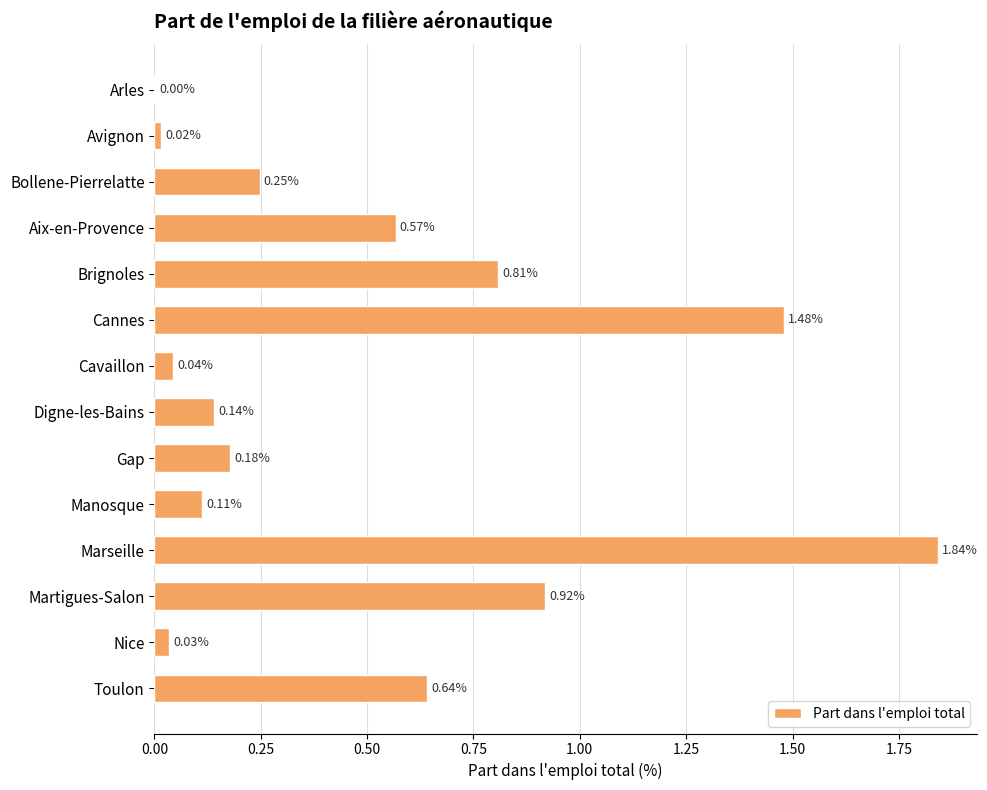

Which has a higher value, Digne-les-Bains or Avignon?

Digne-les-Bains